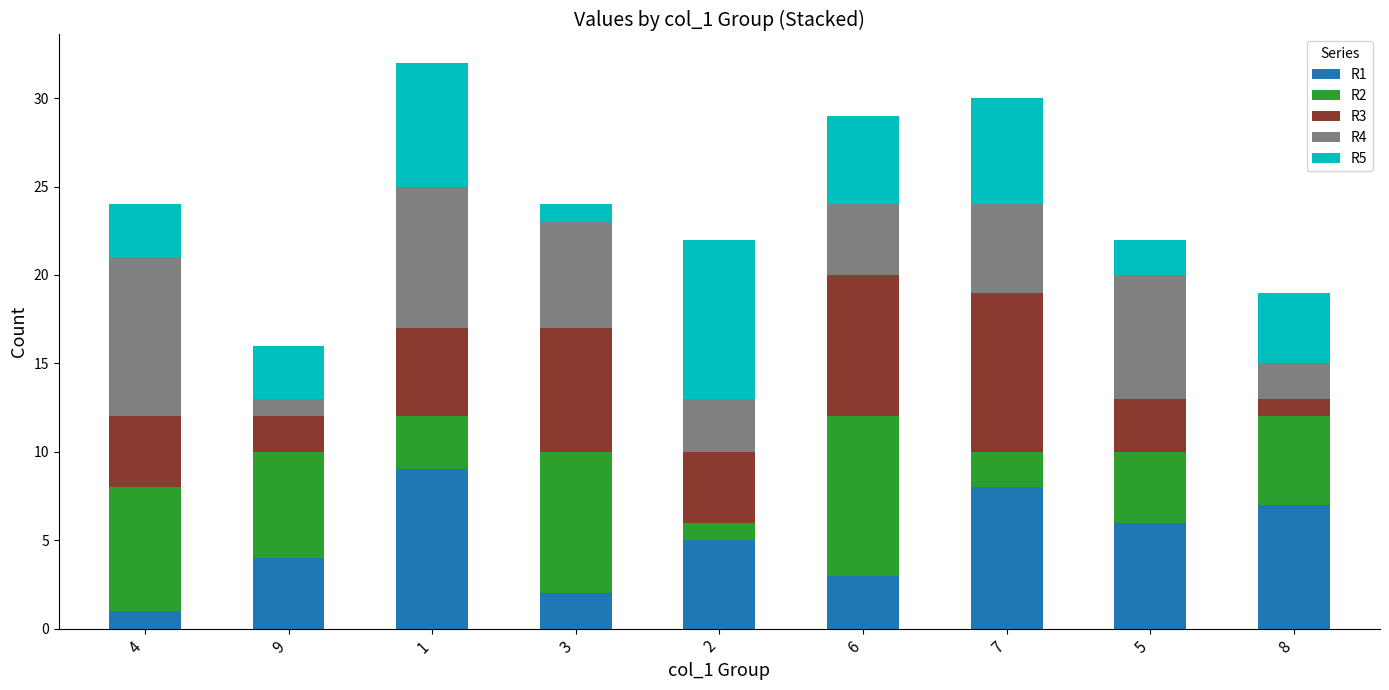

What is the value of the R1 bar at the 2nd from the left?

4